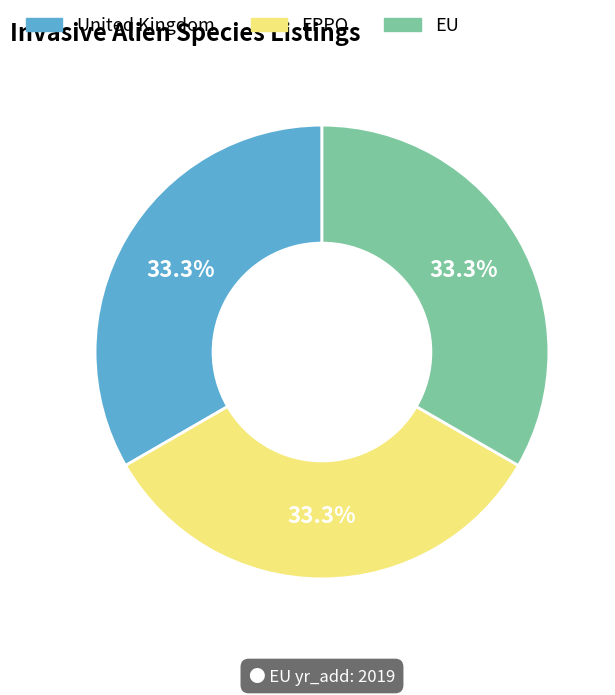

The EPPO slice represents 33% of the pie. True or false?

True